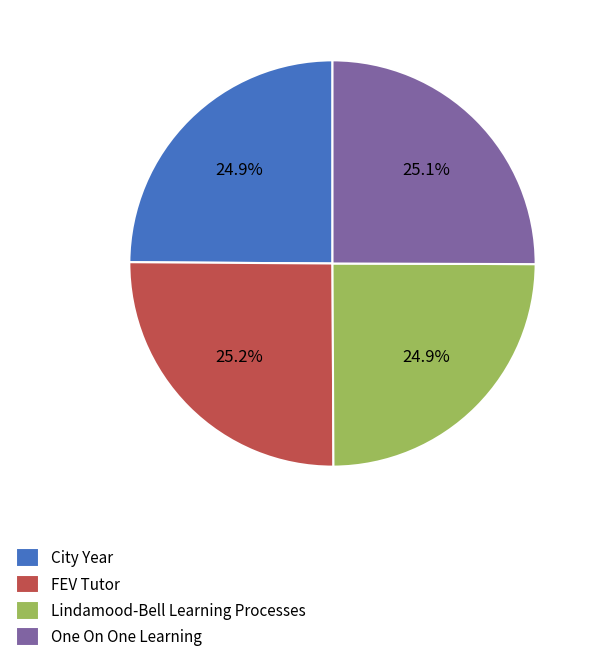

Is there any slice that represents more than half of the pie?

No